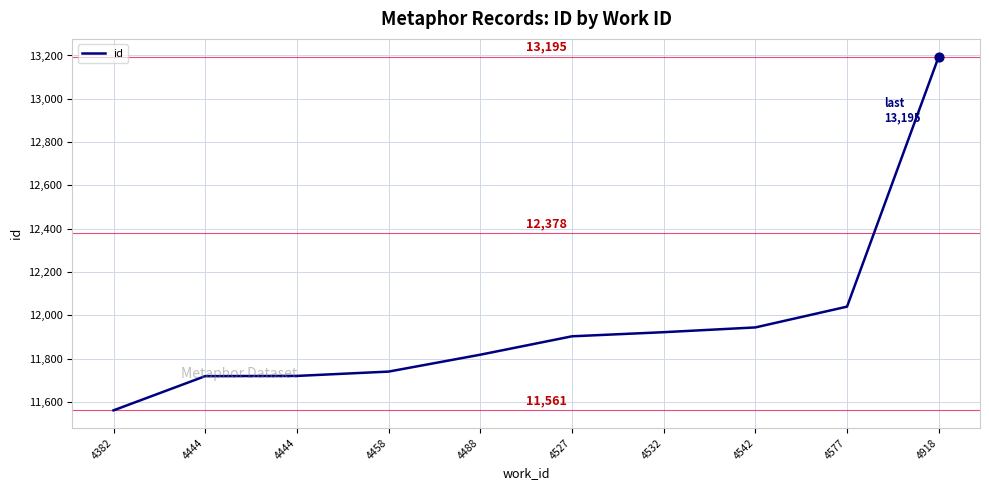

What is the change in value from 4577 to 4918?

+1155